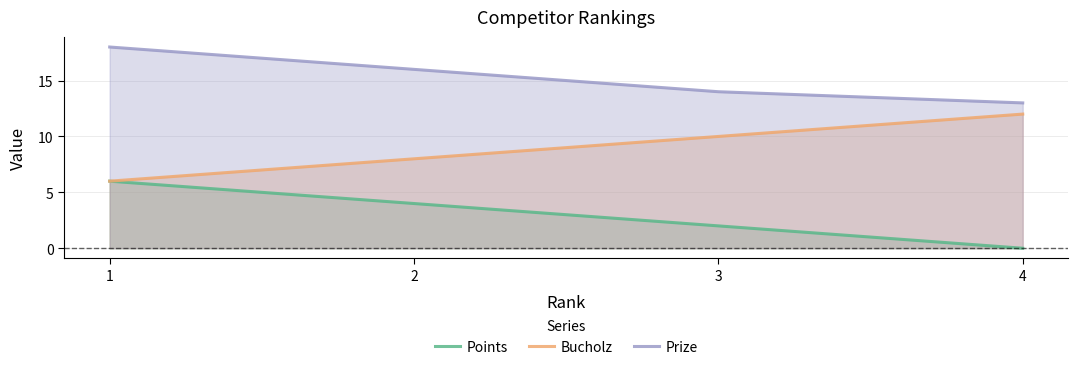

What is the value of the Bucholz point at the 2nd from the left?

8